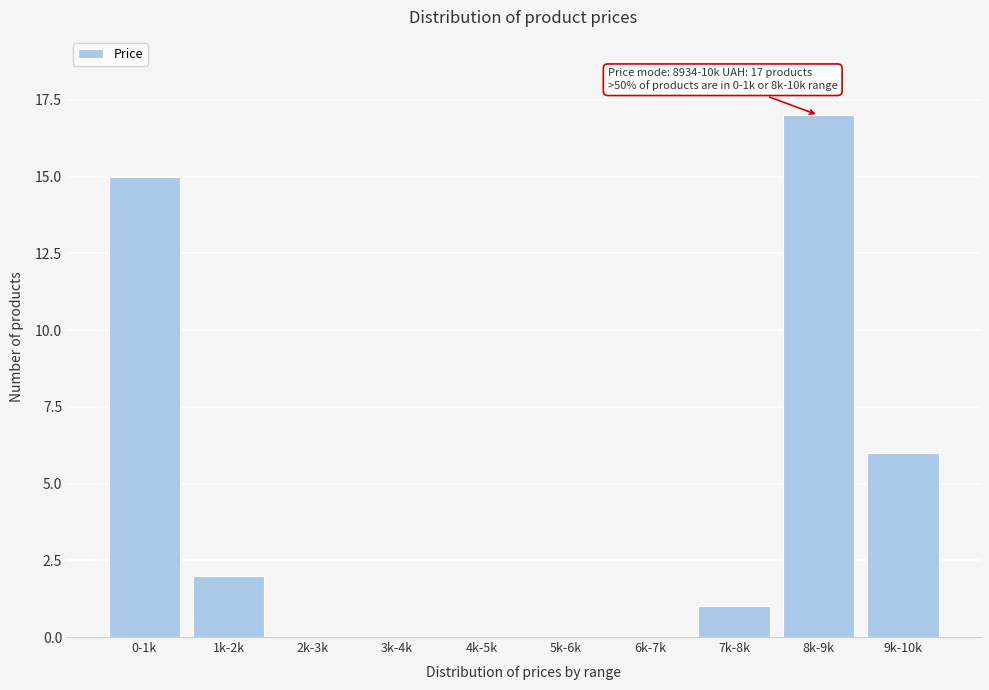

Reading left to right, transcribe all the data shown in this chart.

0-1k=15	1k-2k=2	2k-3k=0	3k-4k=0	4k-5k=0	5k-6k=0	6k-7k=0	7k-8k=1	8k-9k=17	9k-10k=6